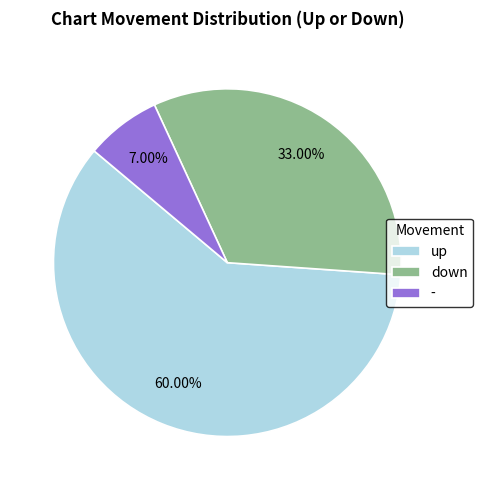

How many segments does this pie chart have?

3